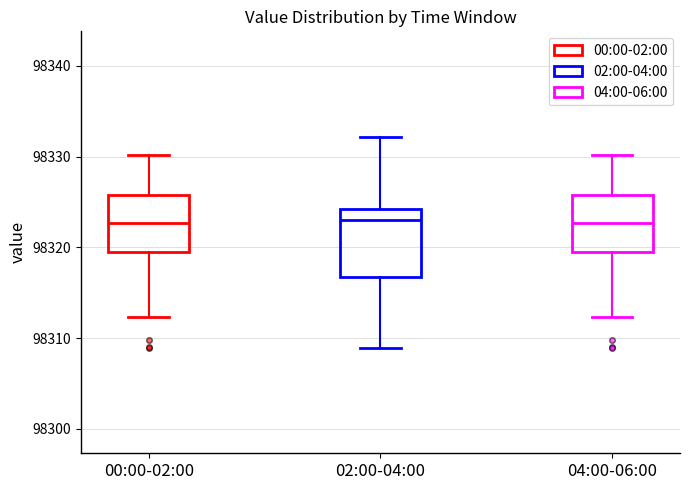

Where does the lower whisker of the box for 00:00-02:00 end on the y-axis? The values are not printed on the chart, so give them approximately, as read against the axis.

98312